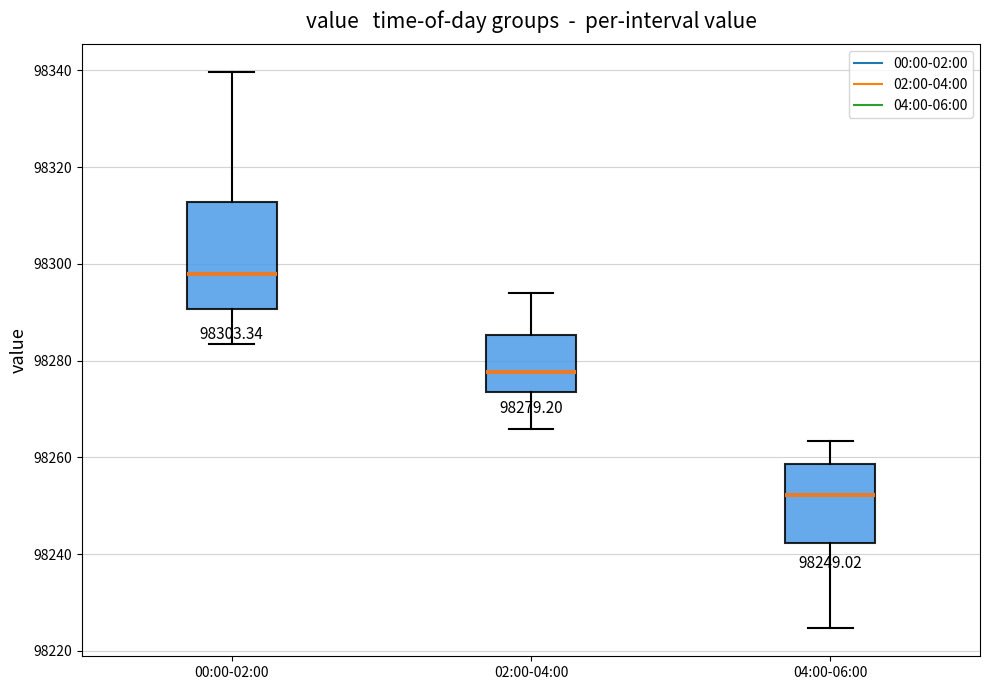

Which box's median line is the highest?

00:00-02:00